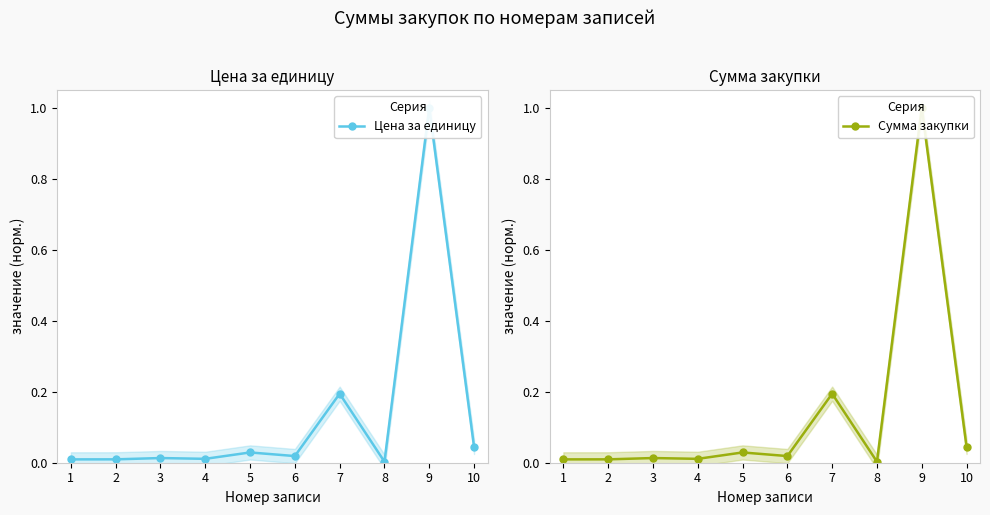

Does the chart have visible grid lines?

No